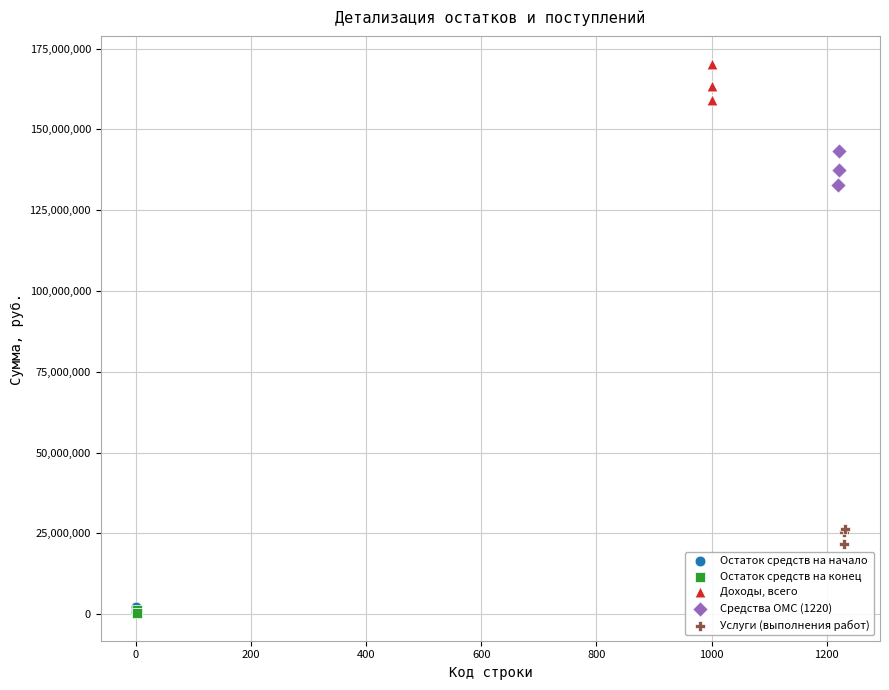

Which series contains the highest Y value?

Доходы, всего